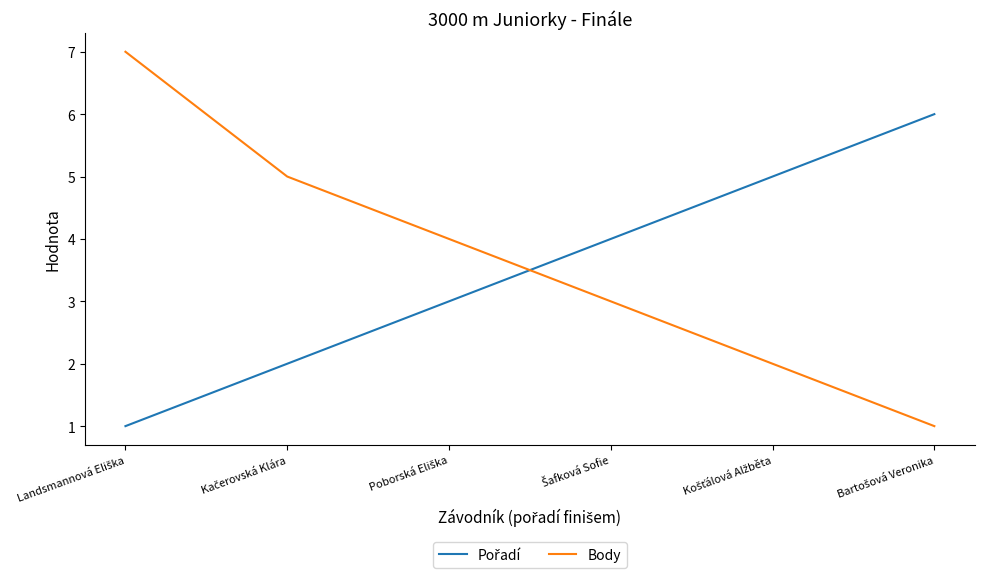

Which series has the widest spread of values?

Body